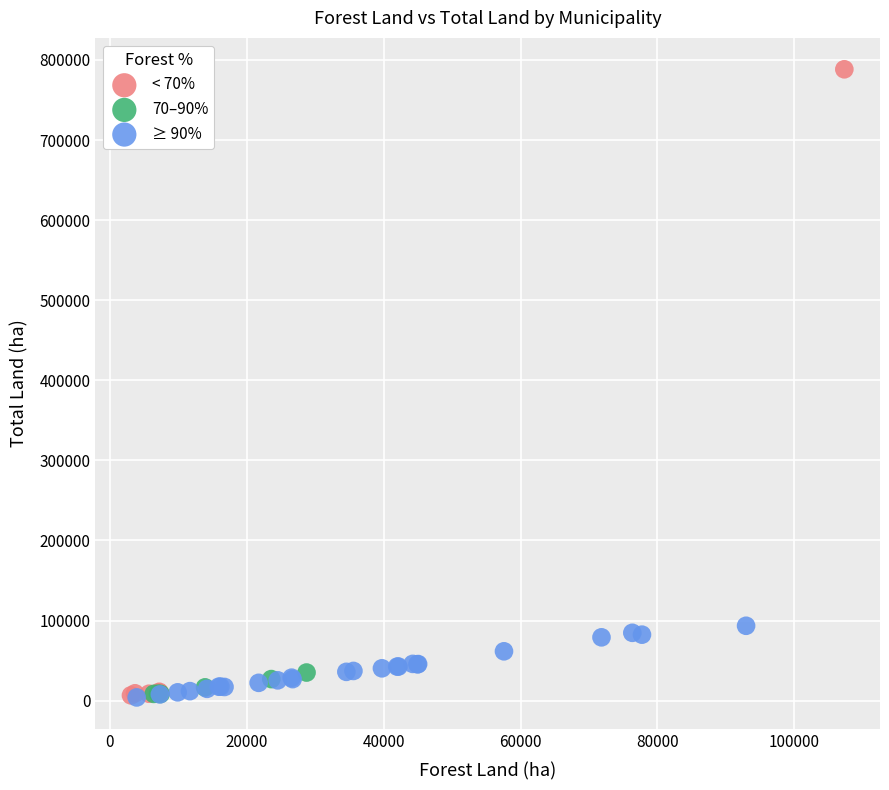

Which series has the largest Y range (max minus min)?

< 70%